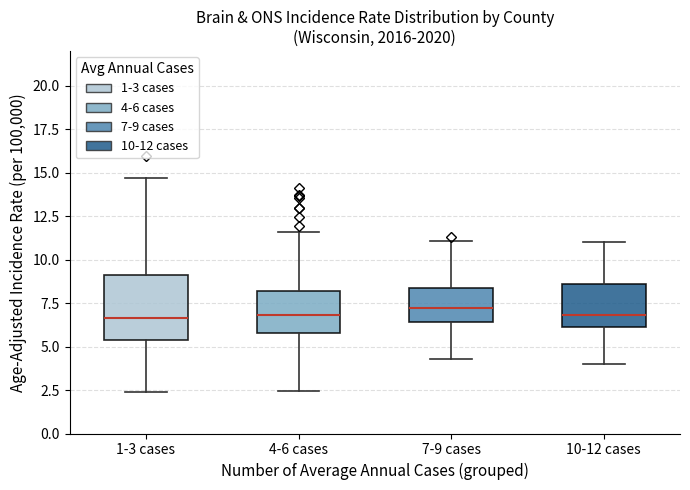

Which box is the tallest, from its lower edge to its upper edge?

1-3 cases